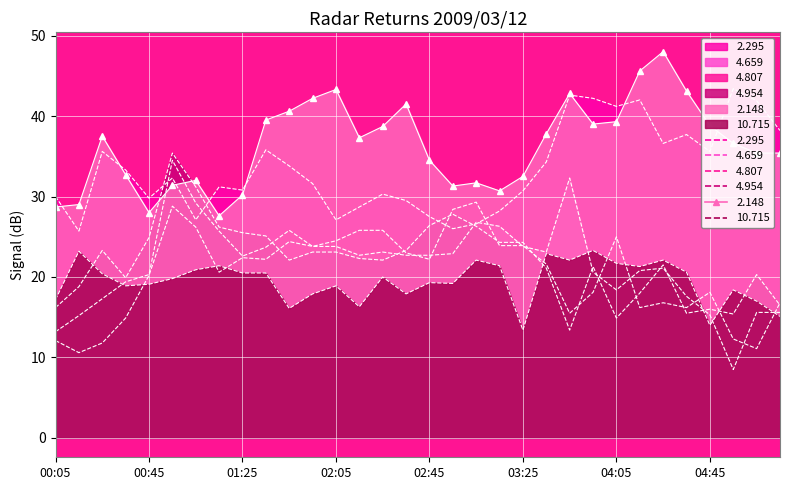

What is the difference between the highest and lowest values at 01:15?

10.6